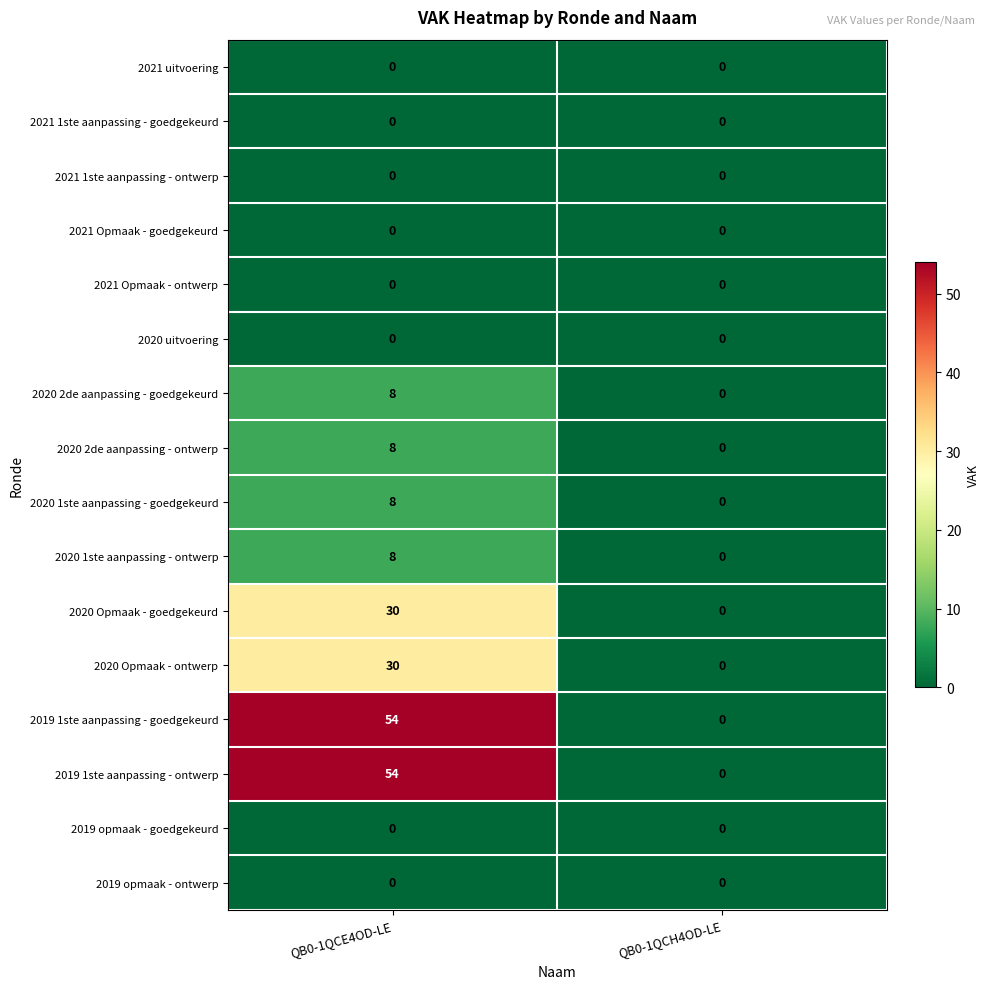

How many data points does each series have?

2